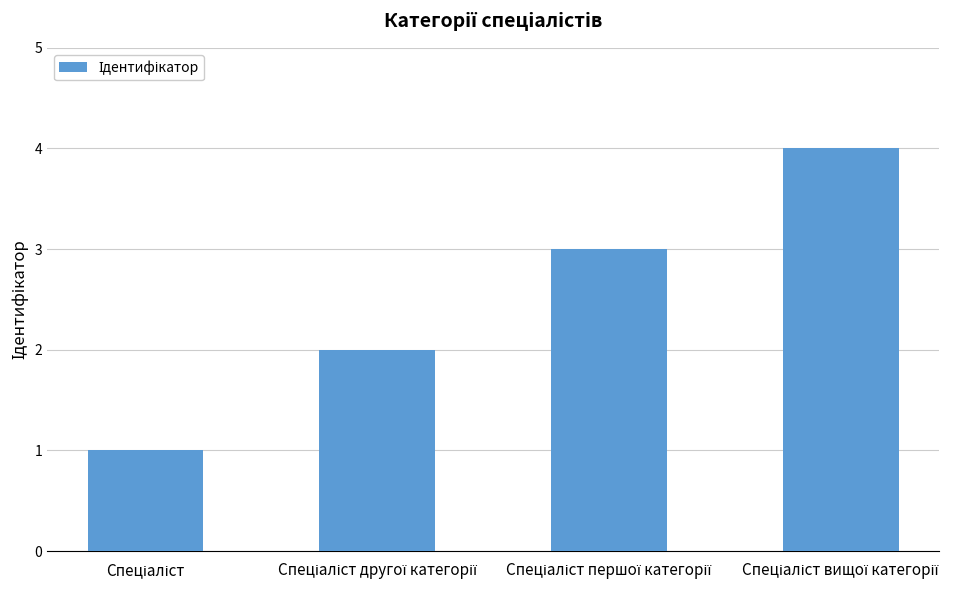

What is the difference between the maximum and minimum values?

3